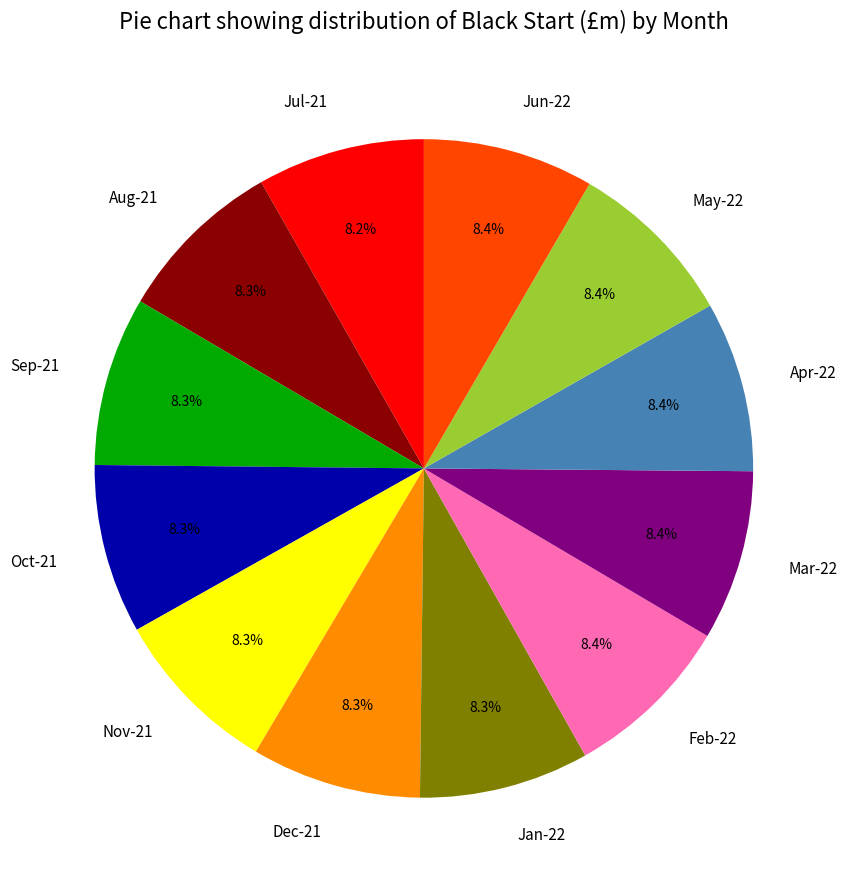

Is there a majority slice in this chart?

No